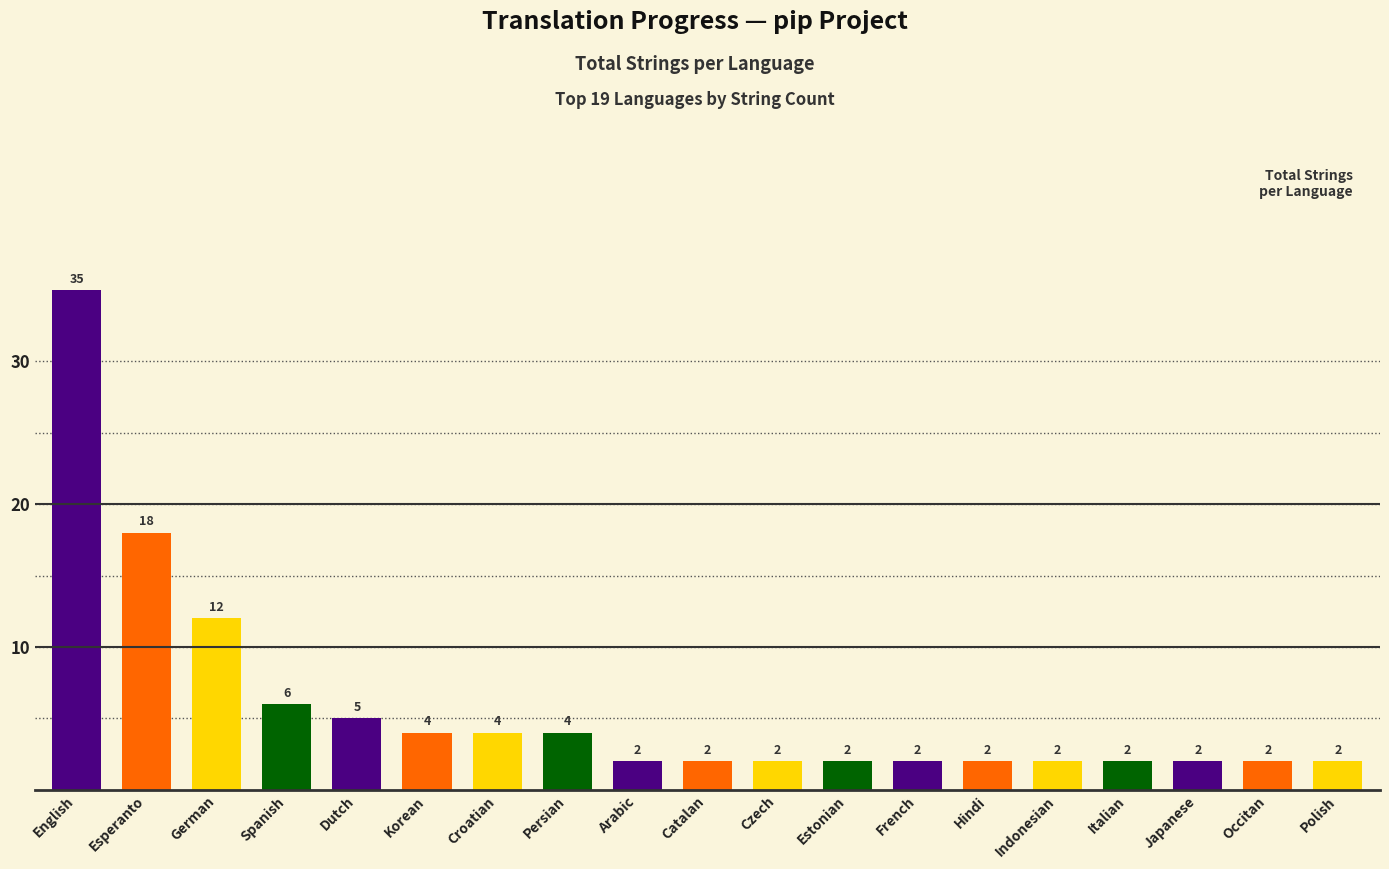

Reading left to right, extract all data points from this chart.

English=35	Esperanto=18	German=12	Spanish=6	Dutch=5	Korean=4	Croatian=4	Persian=4	Arabic=2	Catalan=2	Czech=2	Estonian=2	French=2	Hindi=2	Indonesian=2	Italian=2	Japanese=2	Occitan=2	Polish=2